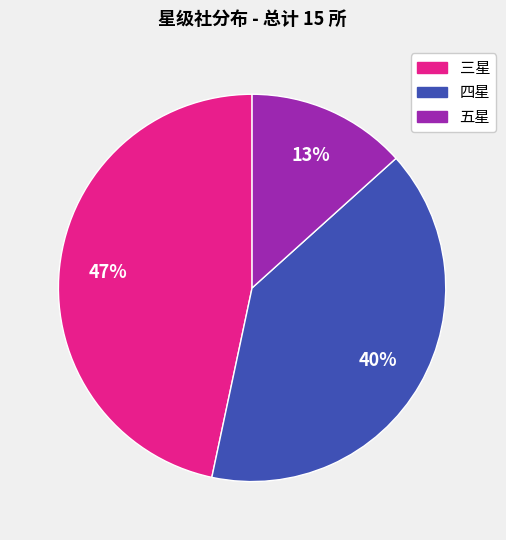

To the nearest percent, what is the difference between the 五星 and 四星 slice percentages?

27%